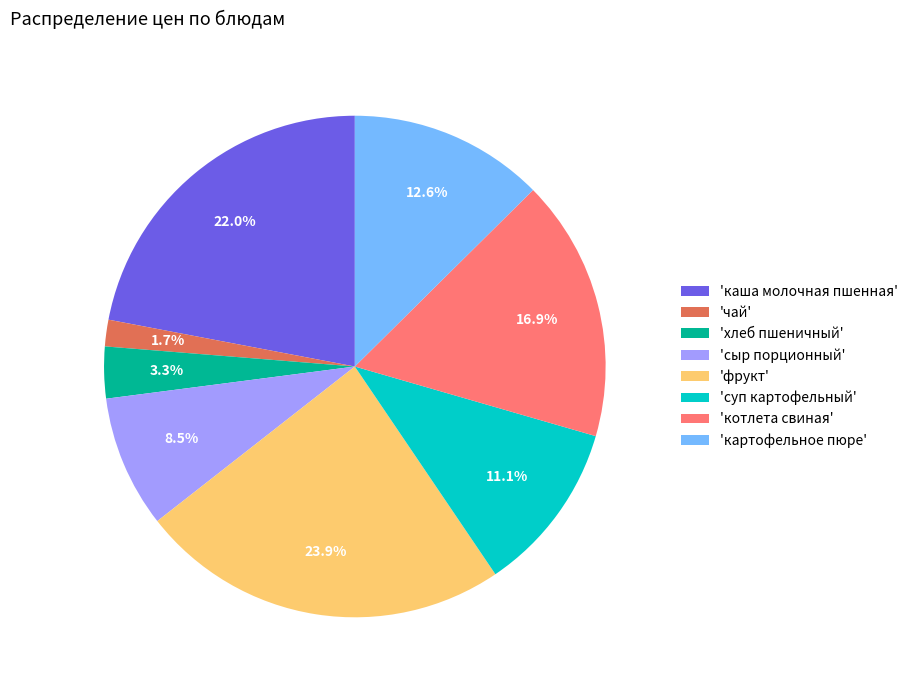

How many slices are in this pie chart?

8